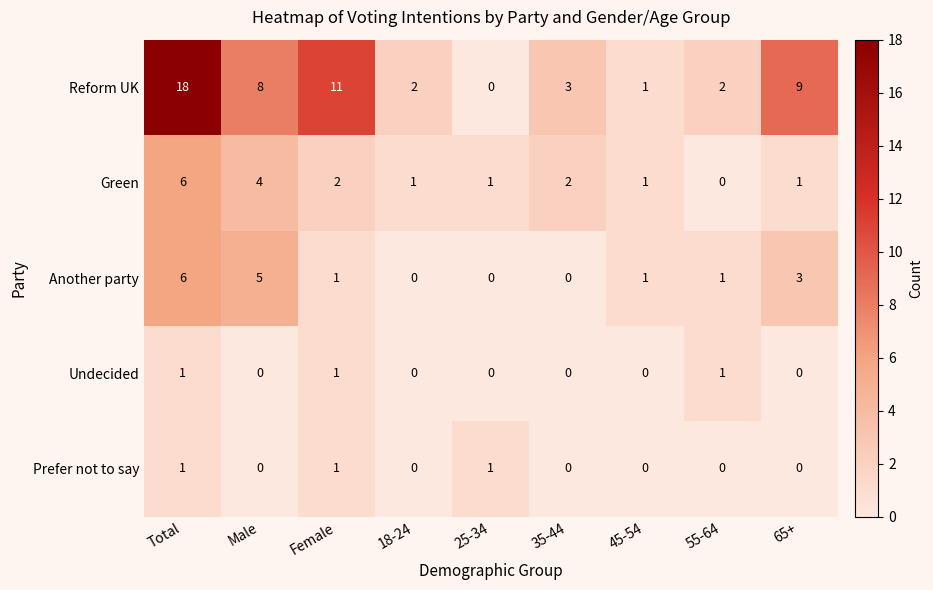

What is the greatest value displayed?

18